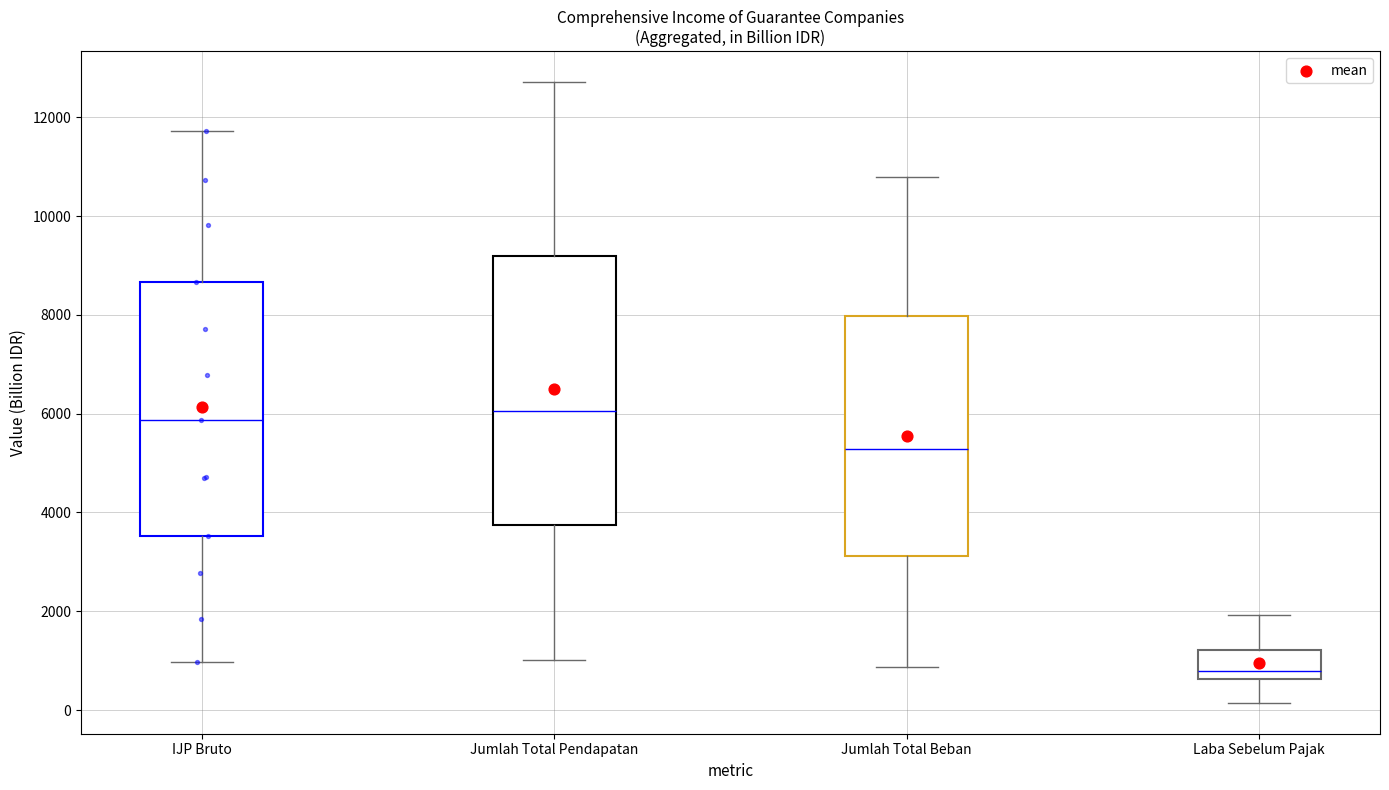

Reading left to right, read every box against the y-axis: the position of its median line, the range the box covers, and the ends of its whiskers. The values are not printed on the chart, so give them approximately, as read against the axis.

IJP Bruto: median 5800, box 3600 to 8600, whiskers 1000 to 11800
Jumlah Total Pendapatan: median 6000, box 3800 to 9200, whiskers 1000 to 12800
Jumlah Total Beban: median 5200, box 3200 to 8000, whiskers 800 to 10800
Laba Sebelum Pajak: median 800, box 600 to 1200, whiskers 200 to 2000